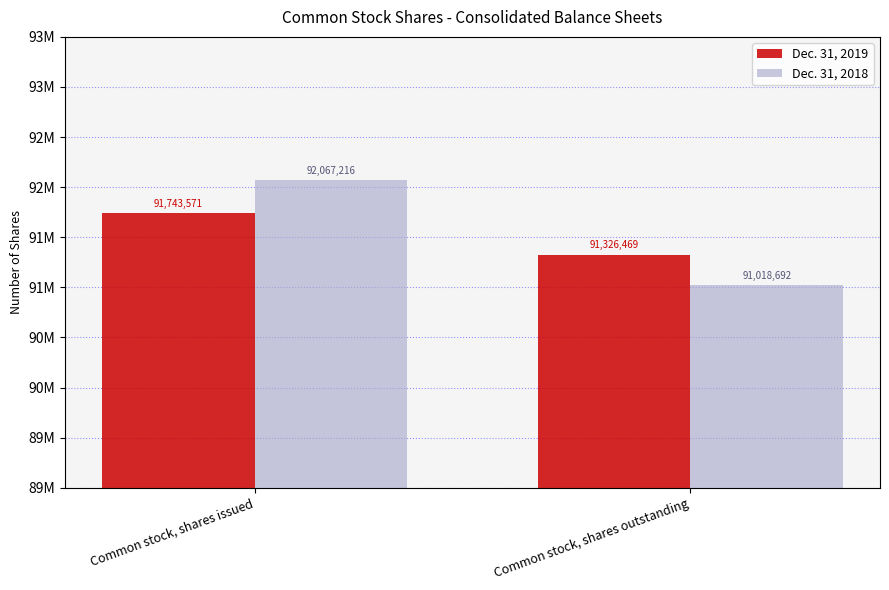

Rank the series at Common stock, shares issued from highest to lowest value.

Dec. 31, 2018, Dec. 31, 2019